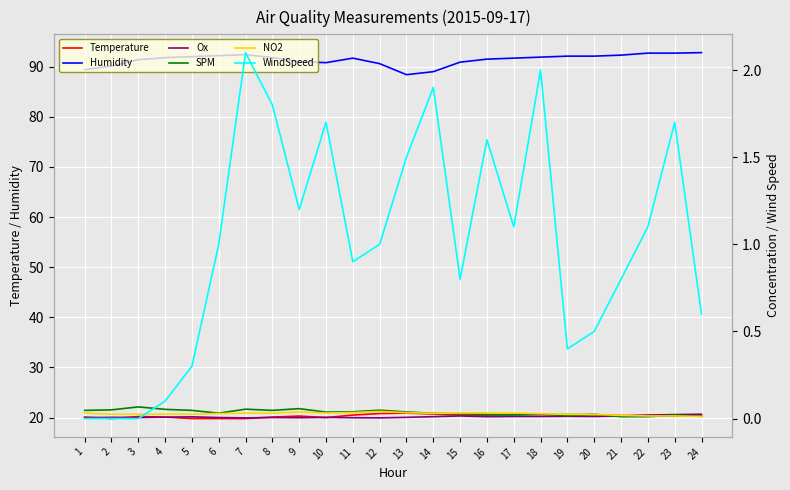

The Temperature series shows 19.8 at 7. True or false?

True